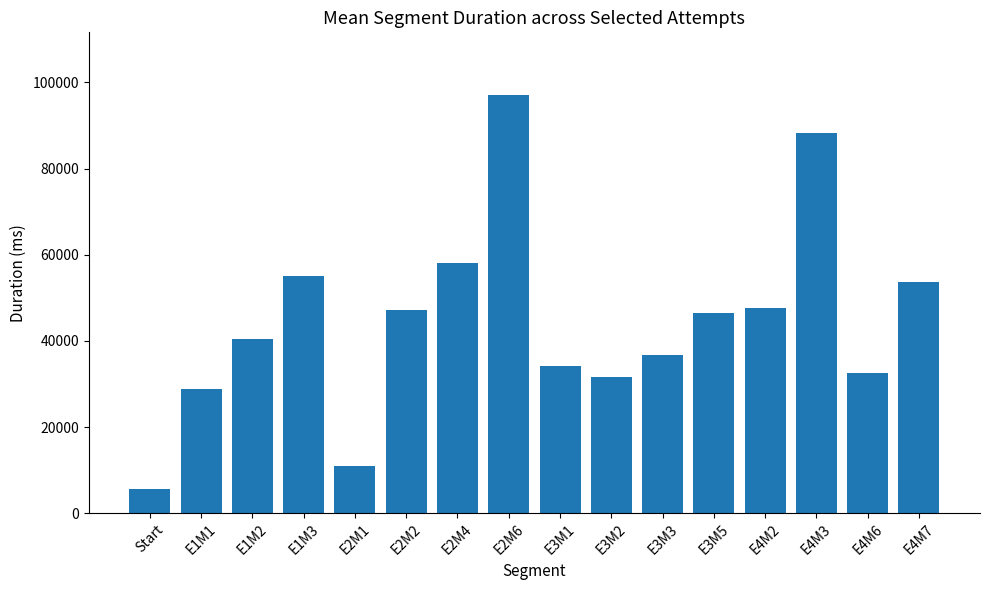

How many distinct data groups are displayed?

1